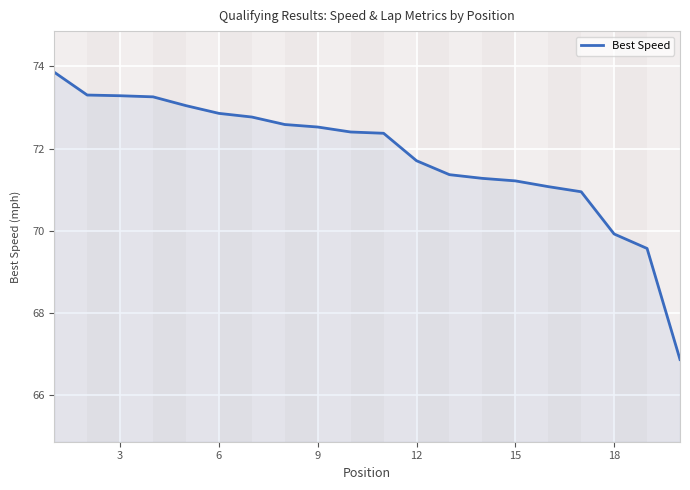

What is the minimum value shown in the chart?

66.9